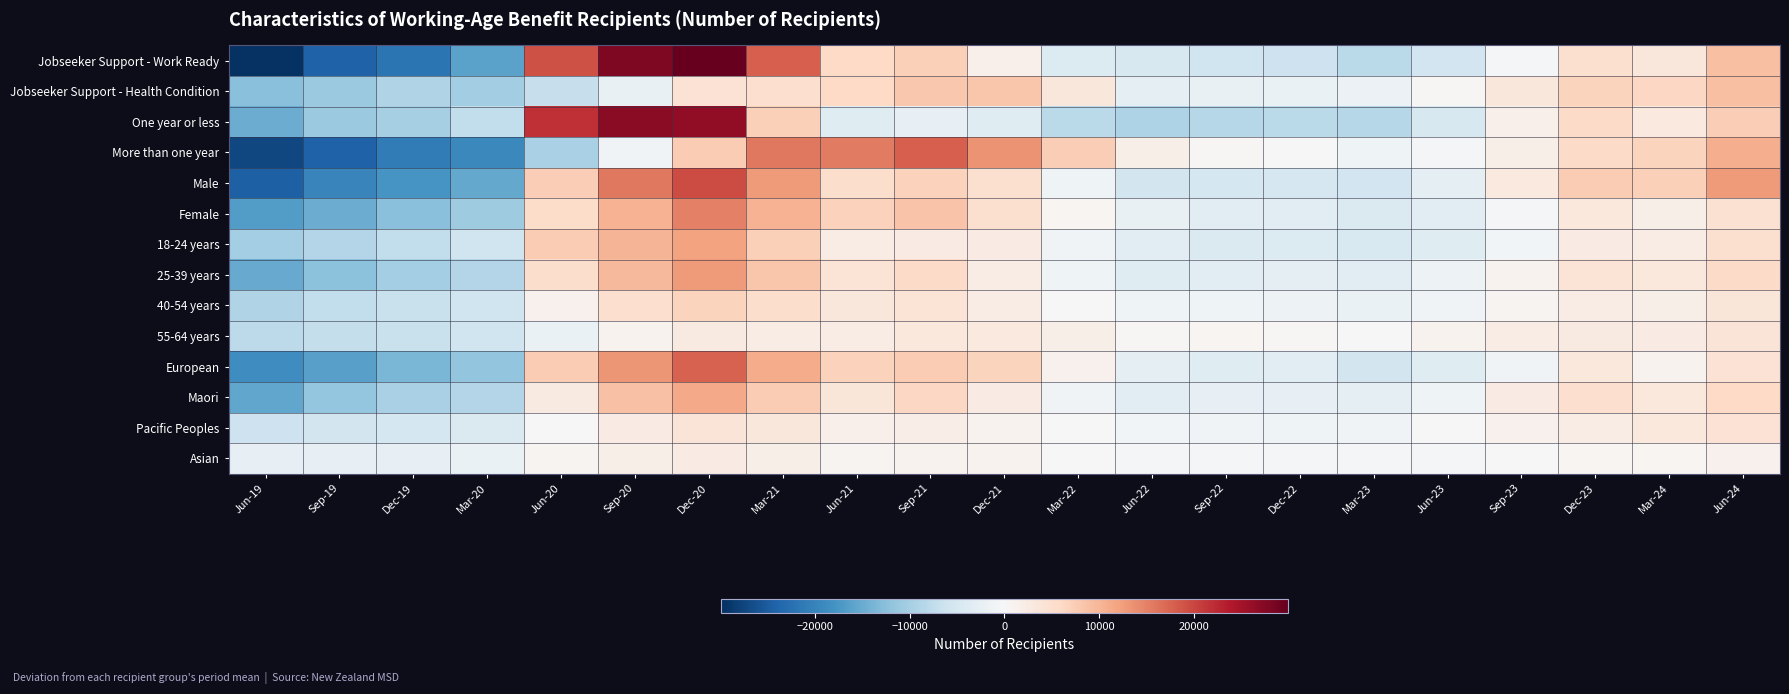

Reading left to right, transcribe all the data shown in this chart.

Jobseeker Support - Work Ready: Jun-19=-29576.4	Sep-19=-24296.4	Dec-19=-21797.4	Mar-20=-16067.4	Jun-20=19065.6	Sep-20=27936.6	Dec-20=29928.6	Mar-21=17970.6	Jun-21=5889.6	Sep-21=7155.6	Dec-21=1461.6	Mar-22=-4046.4	Jun-22=-4814.4	Sep-22=-5966.4	Dec-22=-6134.4	Mar-23=-8015.4	Jun-23=-5624.4	Sep-23=-290.4	Dec-23=4797.6	Mar-24=3393.6	Jun-24=9030.6
Jobseeker Support - Health Condition: Jun-19=-12500.3	Sep-19=-11081.3	Dec-19=-9047.3	Mar-20=-10496.3	Jun-20=-6917.3	Sep-20=-2129.3	Dec-20=4227.7	Mar-21=5022.7	Jun-21=6057.7	Sep-21=8166.7	Dec-21=8217.7	Mar-22=3381.7	Jun-22=-2735.3	Sep-22=-2306.3	Dec-22=-2072.3	Mar-23=-1793.3	Jun-23=441.7	Sep-23=3492.7	Dec-23=6690.7	Mar-24=6282.7	Jun-24=9096.7
One year or less: Jun-19=-14750.3	Sep-19=-11096.3	Dec-19=-9929.3	Mar-20=-7280.3	Jun-20=21924.7	Sep-20=26955.7	Dec-20=26487.7	Mar-21=7152.7	Jun-21=-3584.3	Sep-21=-2552.3	Dec-21=-3716.3	Mar-22=-8024.3	Jun-22=-9299.3	Sep-22=-8618.3	Dec-22=-8006.3	Mar-23=-8435.3	Jun-23=-4709.3	Sep-23=1425.7	Dec-23=5763.7	Mar-24=3027.7	Jun-24=7263.7
More than one year: Jun-19=-27325.9	Sep-19=-24280.9	Dec-19=-20917.9	Mar-20=-19282.9	Jun-20=-9781.9	Sep-20=-1147.9	Dec-20=7669.1	Mar-21=15838.1	Jun-21=15532.1	Sep-21=17875.1	Dec-21=13399.1	Mar-22=7357.1	Jun-22=1750.1	Sep-22=349.1	Dec-22=-199.9	Mar-23=-1372.9	Jun-23=-472.9	Sep-23=1774.1	Dec-23=5722.1	Mar-24=6652.1	Jun-24=10864.1
Male: Jun-19=-24483.1	Sep-19=-19812.1	Dec-19=-17688.1	Mar-20=-15255.1	Jun-20=7262.9	Sep-20=15830.9	Dec-20=19469.9	Mar-21=12812.9	Jun-21=5186.9	Sep-21=6938.9	Dec-21=4688.9	Mar-22=-1341.1	Jun-22=-5532.1	Sep-22=-5169.1	Dec-22=-5130.1	Mar-23=-5775.1	Jun-23=-2592.1	Sep-23=3035.9	Dec-23=7559.9	Mar-24=7175.9	Jun-24=12815.9
Female: Jun-19=-16815.1	Sep-19=-14787.1	Dec-19=-12399.1	Mar-20=-10611.1	Jun-20=5432.9	Sep-20=10409.9	Dec-20=15008.9	Mar-21=10421.9	Jun-21=6926.9	Sep-21=8444.9	Dec-21=4898.9	Mar-22=575.9	Jun-22=-2172.1	Sep-22=-3333.1	Dec-22=-3435.1	Mar-23=-4431.1	Jun-23=-3078.1	Sep-23=-408.1	Dec-23=3137.9	Mar-24=1754.9	Jun-24=4457.9
18-24 years: Jun-19=-10128.4	Sep-19=-8730.4	Dec-19=-7335.4	Mar-20=-5964.4	Jun-20=7676.6	Sep-20=10190.6	Dec-20=12098.6	Mar-21=7157.6	Jun-21=2300.6	Sep-21=2495.6	Dec-21=2372.6	Mar-22=-1032.4	Jun-22=-3171.4	Sep-22=-4380.4	Dec-22=-4116.4	Mar-23=-4578.4	Jun-23=-3534.4	Sep-23=-921.4	Dec-23=2411.6	Mar-24=2303.6	Jun-24=4886.6
25-39 years: Jun-19=-15017.0	Sep-19=-12215.0	Dec-19=-10139.0	Mar-20=-8666.0	Jun-20=5182.0	Sep-20=9592.0	Dec-20=12628.0	Mar-21=8344.0	Jun-21=4177.0	Sep-21=5677.0	Dec-21=2182.0	Mar-22=-1376.0	Jun-22=-3539.0	Sep-22=-3344.0	Dec-22=-2798.0	Mar-23=-3344.0	Jun-23=-1628.0	Sep-23=1165.0	Dec-23=4177.0	Mar-24=3199.0	Jun-24=5743.0
40-54 years: Jun-19=-9076.7	Sep-19=-7354.7	Dec-19=-6676.7	Mar-20=-5854.7	Jun-20=1204.3	Sep-20=4921.3	Dec-20=6778.3	Mar-21=5191.3	Jun-21=3319.3	Sep-21=4060.3	Dec-21=2296.3	Mar-22=94.3	Jun-22=-1273.7	Sep-22=-1189.7	Dec-22=-1615.7	Mar-23=-2026.7	Jun-23=-1012.7	Sep-23=829.3	Dec-23=2179.3	Mar-24=1663.3	Jun-24=3544.3
55-64 years: Jun-19=-7856.7	Sep-19=-7079.7	Dec-19=-6695.7	Mar-20=-6077.7	Jun-20=-1913.7	Sep-20=1104.3	Dec-20=2655.3	Mar-21=2301.3	Jun-21=2151.3	Sep-21=3087.3	Dec-21=2832.3	Mar-22=1647.3	Jun-22=435.3	Sep-22=642.3	Dec-22=324.3	Mar-23=141.3	Jun-23=996.3	Sep-23=2124.3	Dec-23=2718.3	Mar-24=2511.3	Jun-24=3951.3
European: Jun-19=-18676.9	Sep-19=-16261.9	Dec-19=-13648.9	Mar-20=-11740.9	Jun-20=7585.1	Sep-20=13111.1	Dec-20=17620.1	Mar-21=11173.1	Jun-21=6850.1	Sep-21=7708.1	Dec-21=6580.1	Mar-22=1204.1	Jun-22=-2656.9	Sep-22=-3718.9	Dec-22=-3409.9	Mar-23=-5566.9	Jun-23=-3727.9	Sep-23=-973.9	Dec-23=3169.1	Mar-24=988.1	Jun-24=4393.1
Maori: Jun-19=-15570.9	Sep-19=-11682.9	Dec-19=-9594.9	Mar-20=-8847.9	Jun-20=2630.1	Sep-20=8654.1	Dec-20=11357.1	Mar-21=7550.1	Jun-21=3725.1	Sep-21=6173.1	Dec-21=2567.1	Mar-22=-1155.9	Jun-22=-3141.9	Sep-22=-2559.9	Dec-22=-2466.9	Mar-23=-2751.9	Jun-23=-1236.9	Sep-23=2351.1	Dec-23=4958.1	Mar-24=3119.1	Jun-24=5924.1
Pacific Peoples: Jun-19=-6182.6	Sep-19=-5399.6	Dec-19=-5207.6	Mar-20=-4337.6	Jun-20=30.4	Sep-20=2544.4	Dec-20=3942.4	Mar-21=3402.4	Jun-21=1428.4	Sep-21=1959.4	Dec-21=1002.4	Mar-22=99.4	Jun-22=-710.6	Sep-22=-1028.6	Dec-22=-1349.6	Mar-23=-1010.6	Jun-23=-191.6	Sep-23=1299.4	Dec-23=2328.4	Mar-24=3108.4	Jun-24=4272.4
Asian: Jun-19=-2560.3	Sep-19=-2449.3	Dec-19=-2491.3	Mar-20=-2086.3	Jun-20=793.7	Sep-20=1795.7	Dec-20=2428.7	Mar-21=1822.7	Jun-21=865.7	Sep-21=1069.7	Dec-21=976.7	Mar-22=49.7	Jun-22=-376.3	Sep-22=-496.3	Dec-22=-658.3	Mar-23=-697.3	Jun-23=-394.3	Sep-23=70.7	Dec-23=472.7	Mar-24=610.7	Jun-24=1252.7